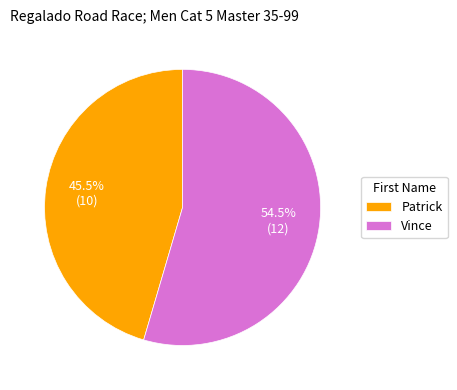

Count the number of slices in the pie.

2